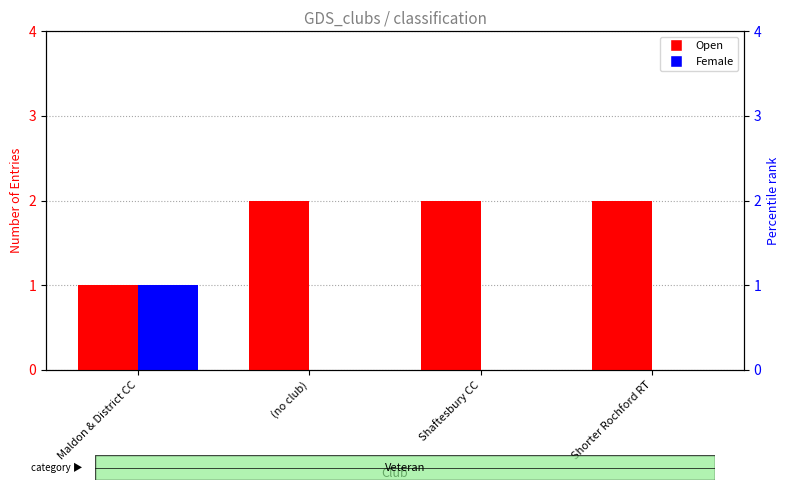

List the series in order of their overall mean, lowest first.

Female, Open